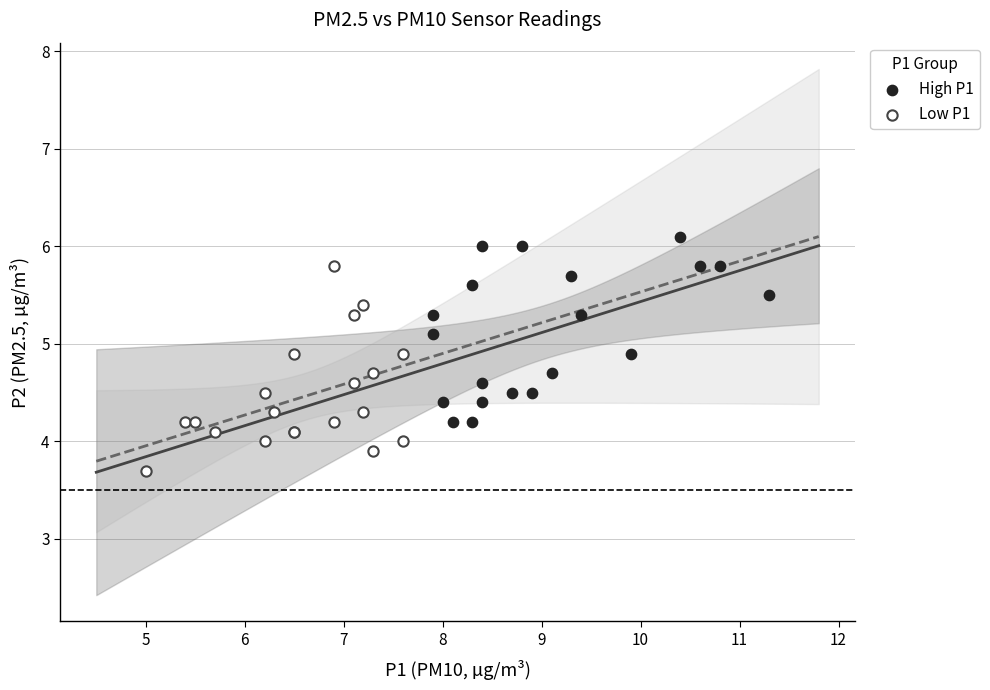

What are all the series names shown in the legend?

High P1, Low P1